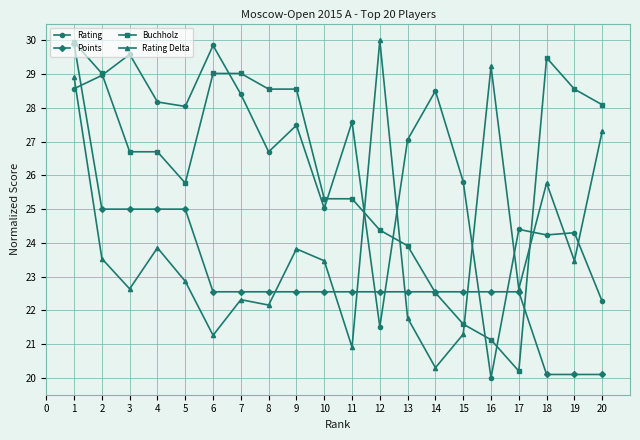

What is the spread (max minus min) of values at 10?

2.8